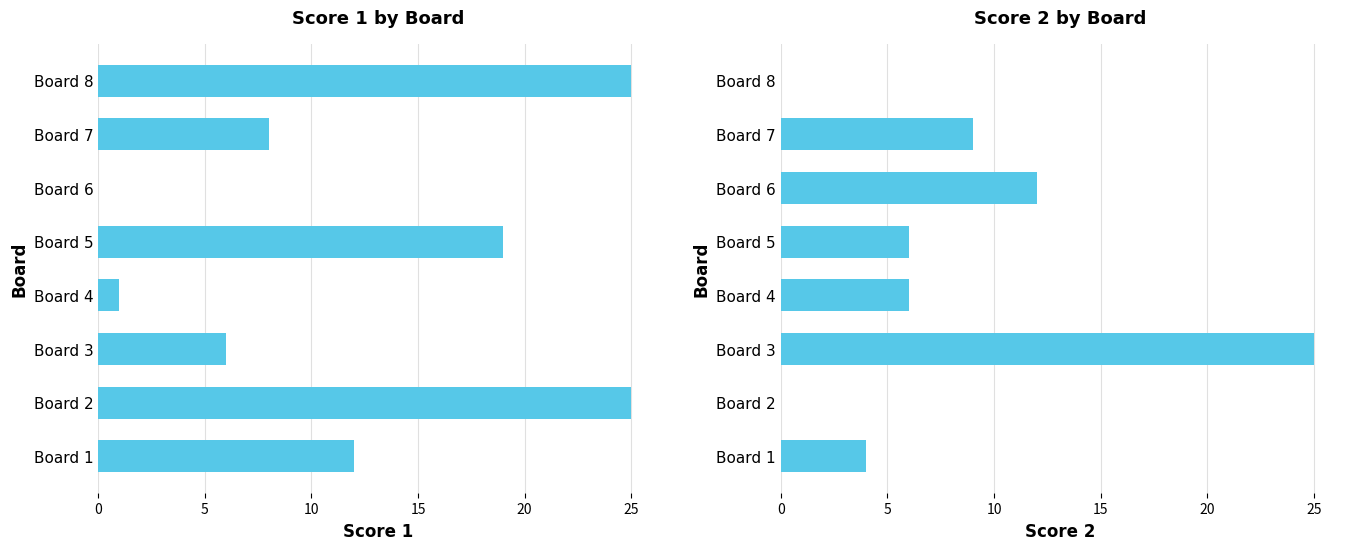

At Board 5, list the series in order from smallest to largest.

Score 2, Score 1